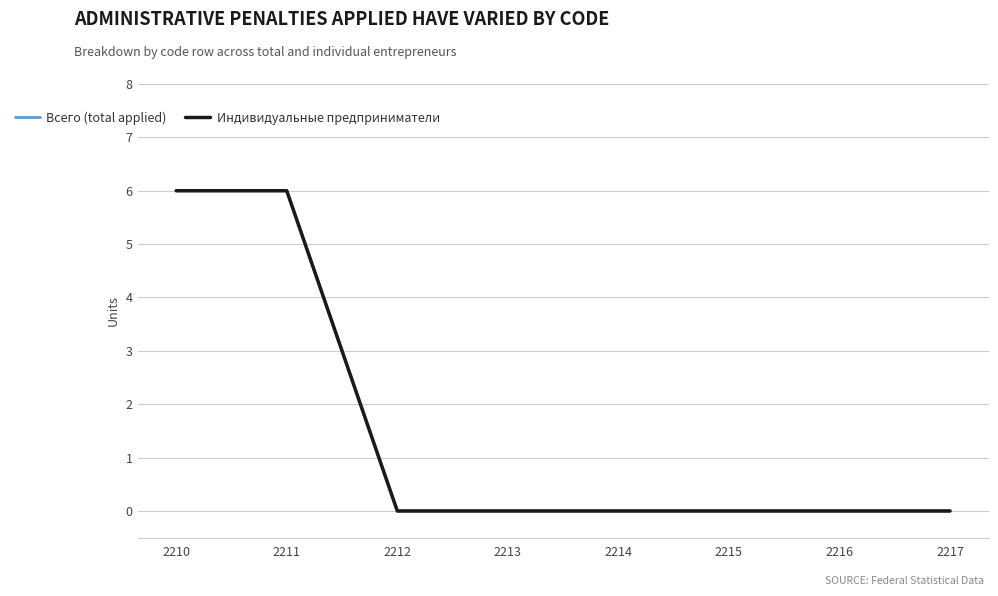

Does the chart display data point markers on the line(s)?

No